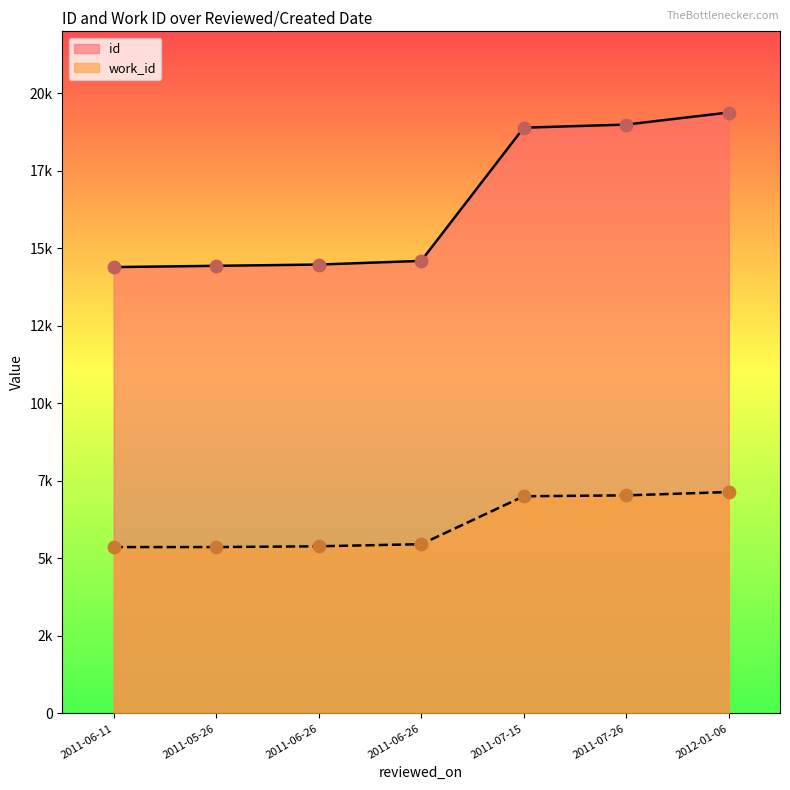

What is the total value across all series at 2011-06-26?

19869